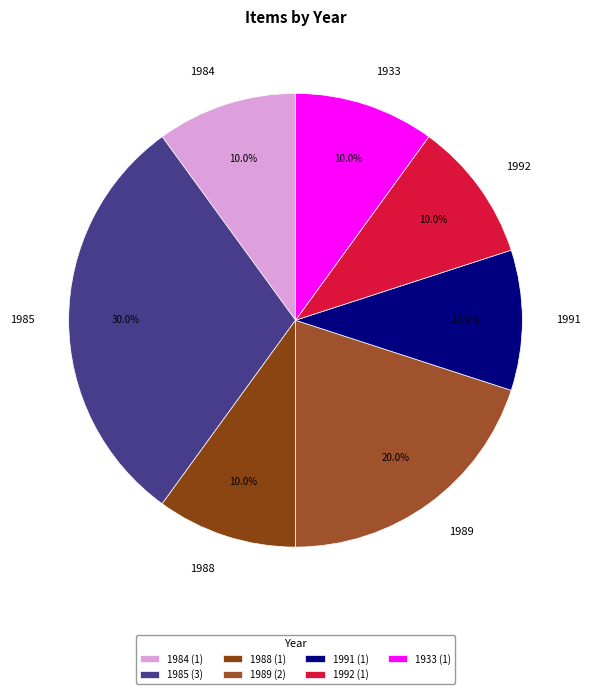

What portion of the pie excludes 1989?

80.0%